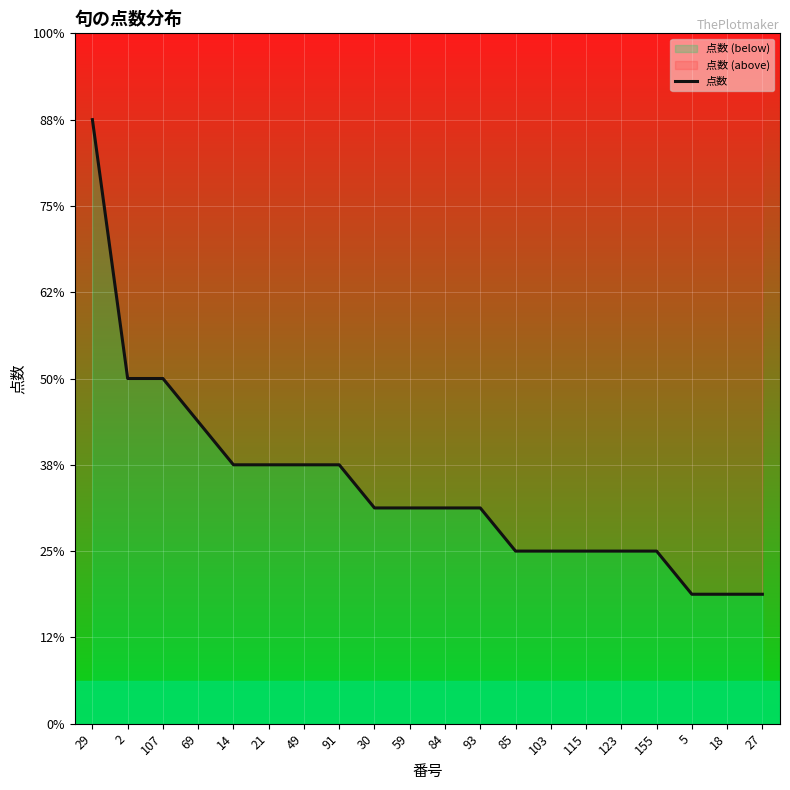

True or false: the data shows 4 at 123.

True